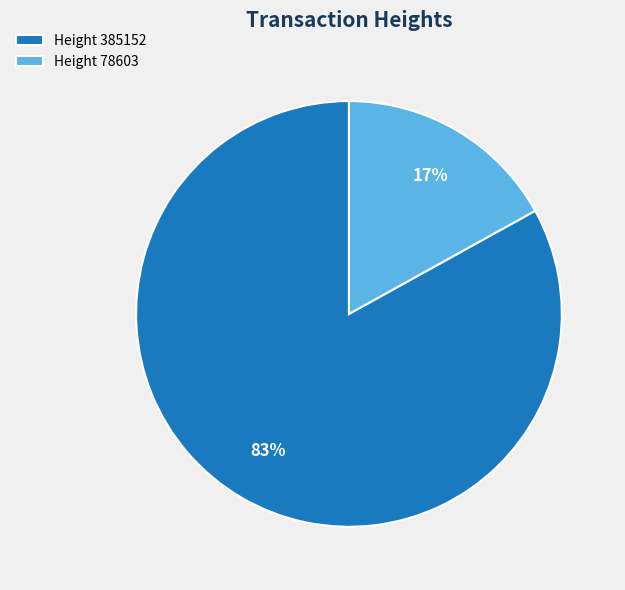

Combined, do Height 78603 and Height 385152 account for over 50%?

Yes